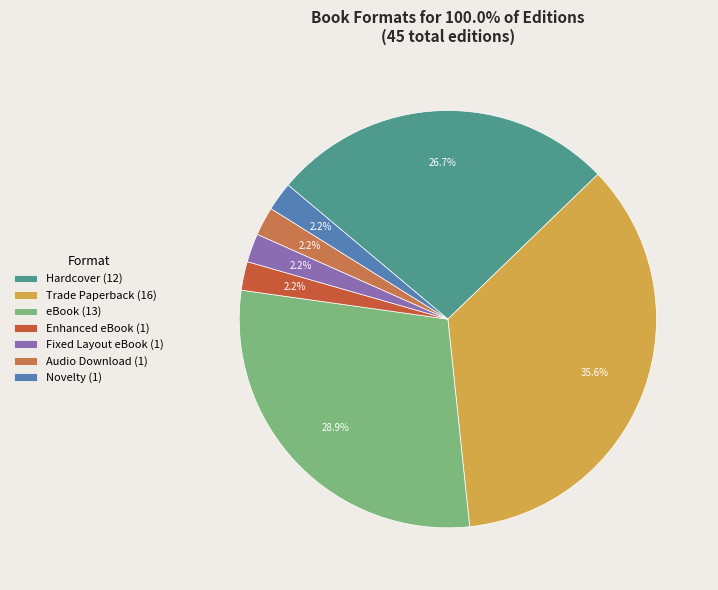

Which slice is the smallest?

Novelty